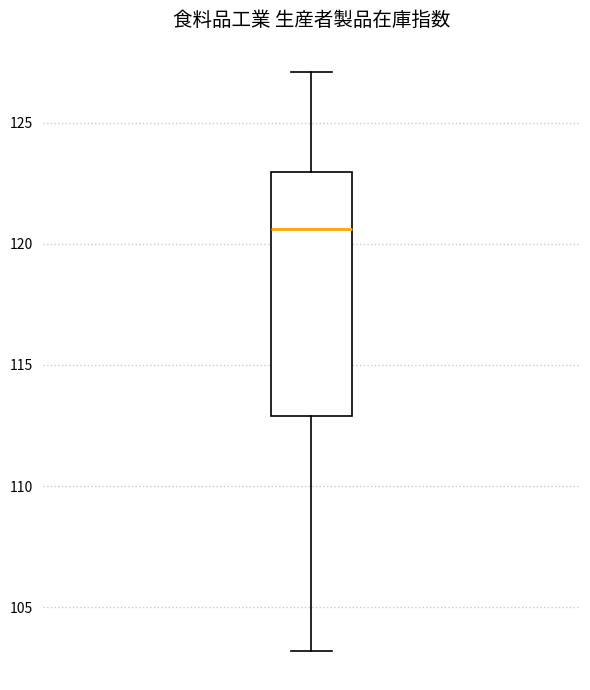

Read this box plot against the y-axis: the position of the median line, the range covered by the box, and the ends of both whiskers. The values are not printed on the chart, so give them approximately, as read against the axis.

median 120.5, box 113.0 to 123.0, whiskers 103.0 to 127.0